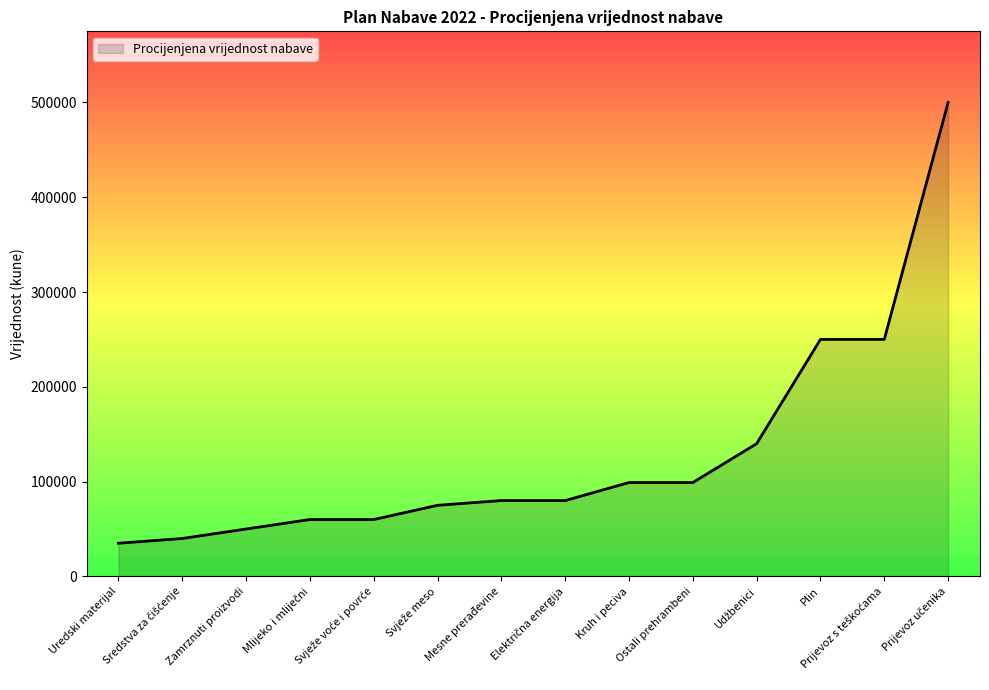

What is the greatest value displayed?

500000